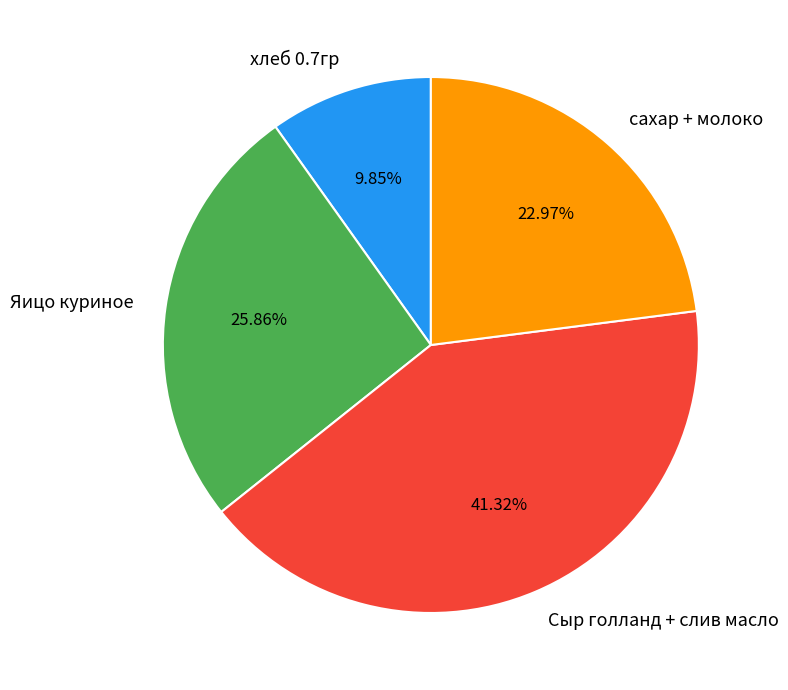

Rank the categories by value from highest to lowest.

Сыр голланд + слив масло, Яицо куриное, сахар + молоко, хлеб 0.7гр